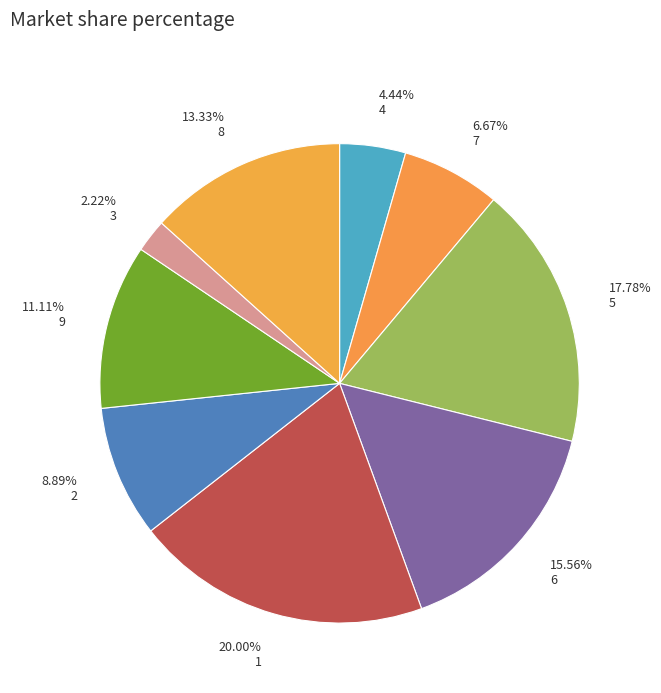

Between 2.22% 3 and 20.00% 1, which is larger?

20.00% 1